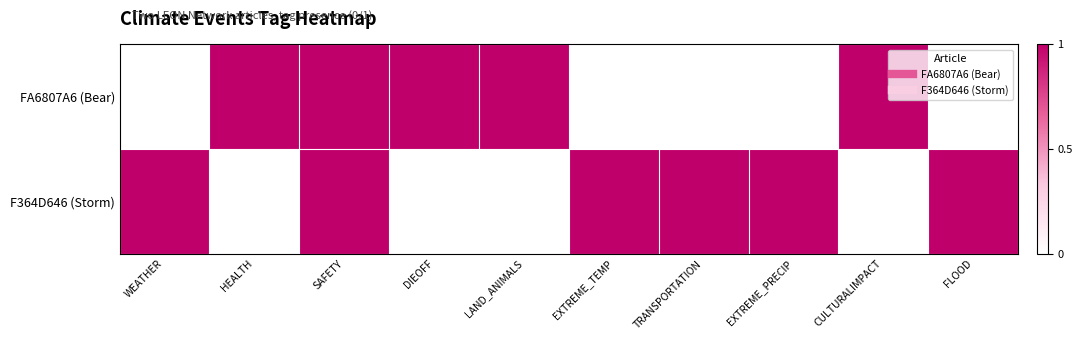

Reading right to left, transcribe all the data shown in this chart.

FA6807A6 (Bear): FLOOD=0	CULTURALIMPACT=1	EXTREME_PRECIP=0	TRANSPORTATION=0	EXTREME_TEMP=0	LAND_ANIMALS=1	DIEOFF=1	SAFETY=1	HEALTH=1	WEATHER=0
F364D646 (Storm): FLOOD=1	CULTURALIMPACT=0	EXTREME_PRECIP=1	TRANSPORTATION=1	EXTREME_TEMP=1	LAND_ANIMALS=0	DIEOFF=0	SAFETY=1	HEALTH=0	WEATHER=1